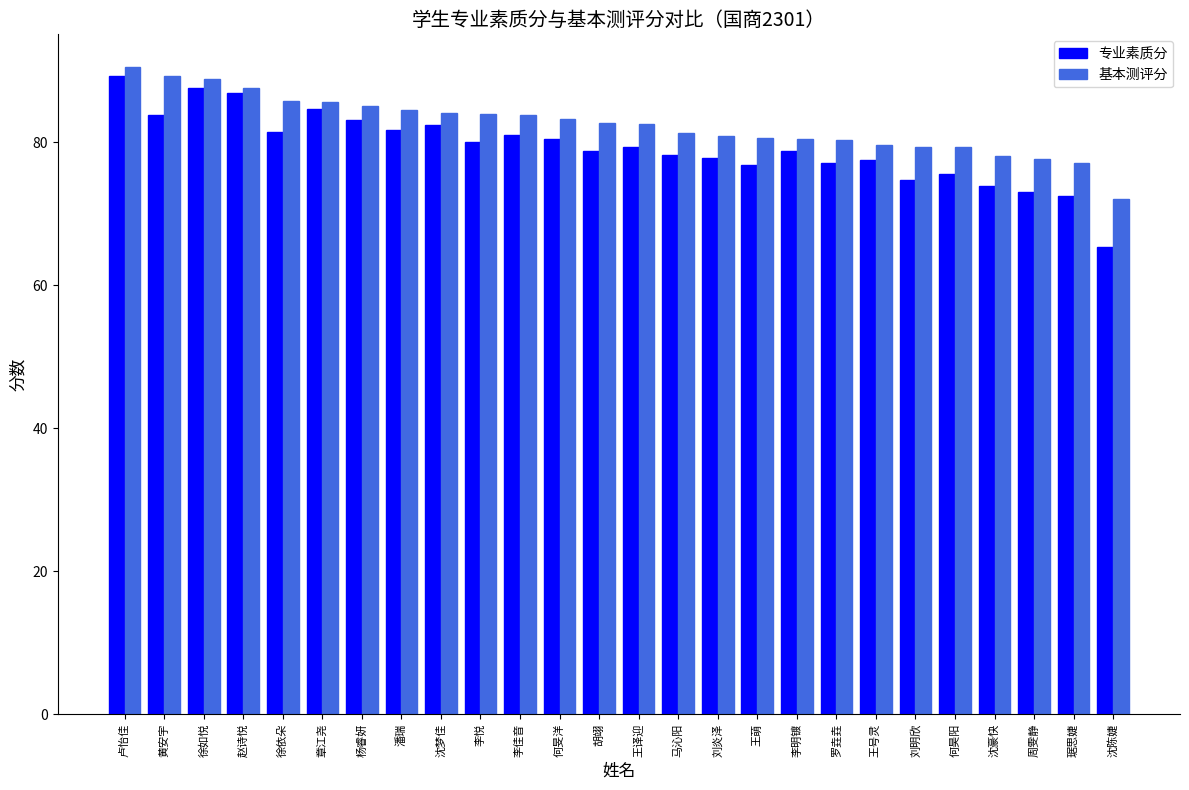

At which label does 基本测评分 reach its minimum?

沈陈婕